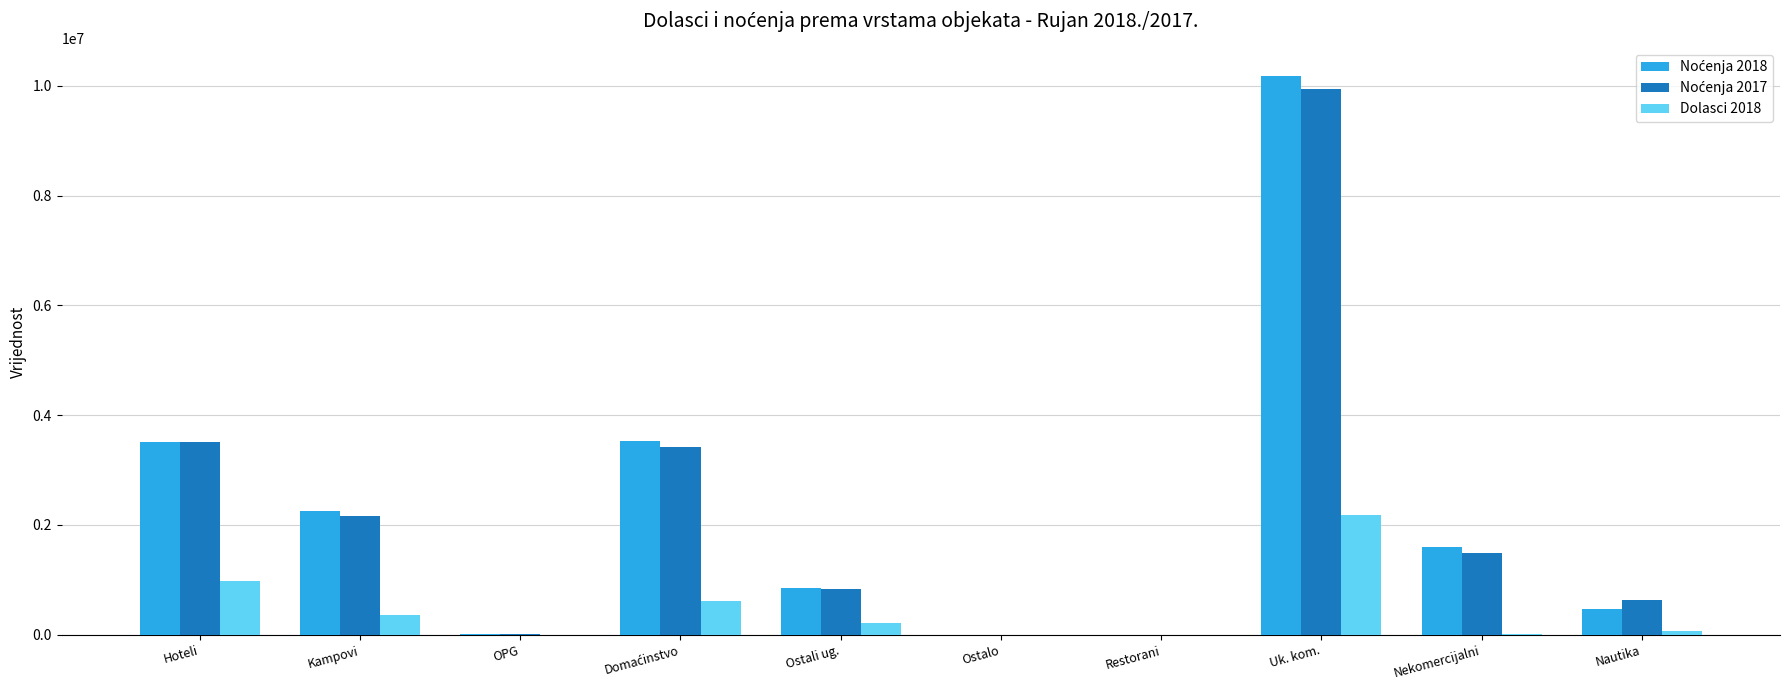

What is the maximum value for Dolasci 2018?

2183102